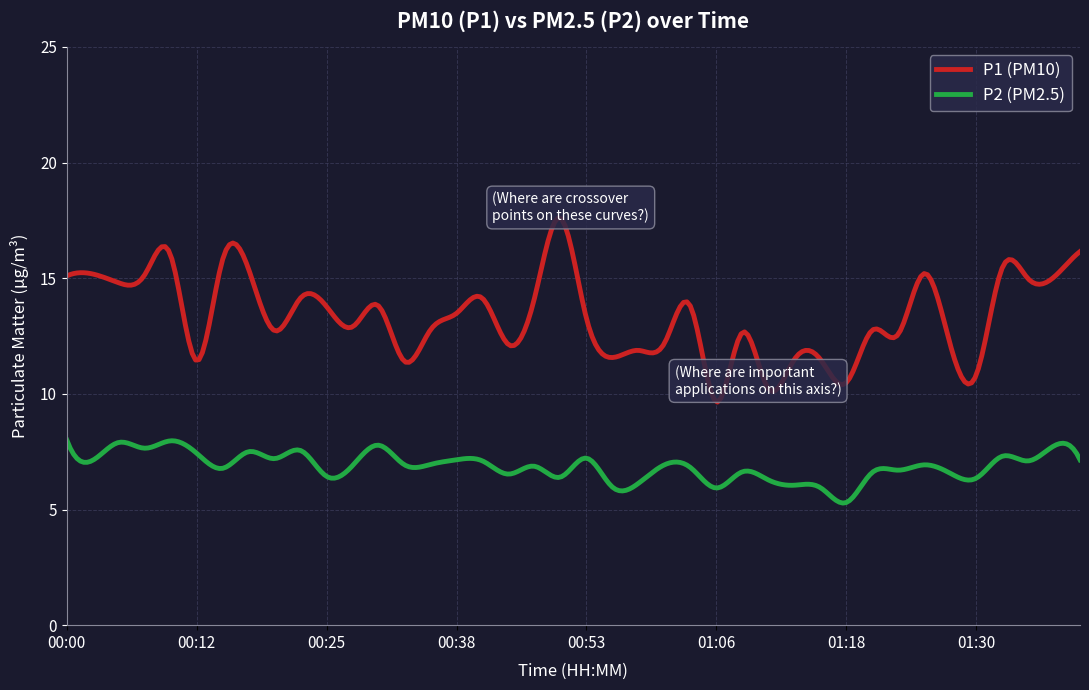

Rank the series by their average value, from highest to lowest.

P1 (PM10), P2 (PM2.5)